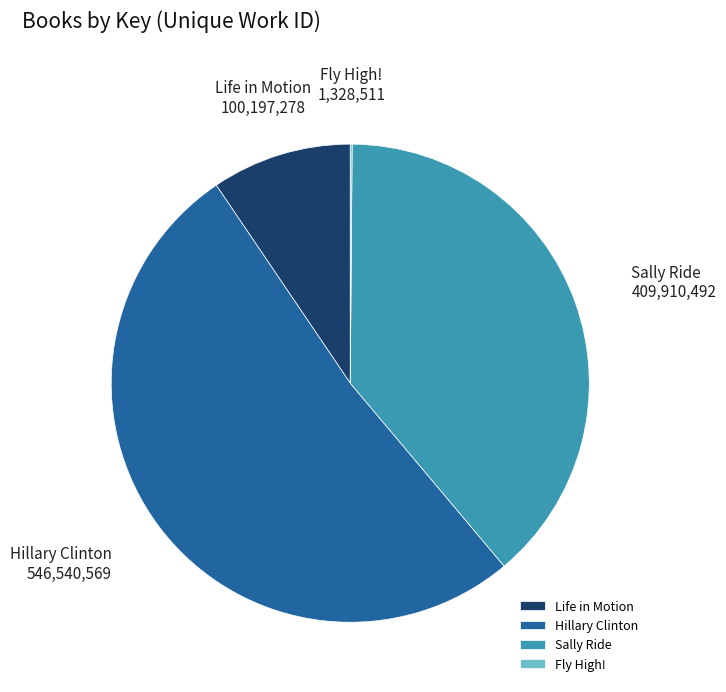

Approximately how many times larger is the value at Sally Ride compared to Life in Motion?

4.1